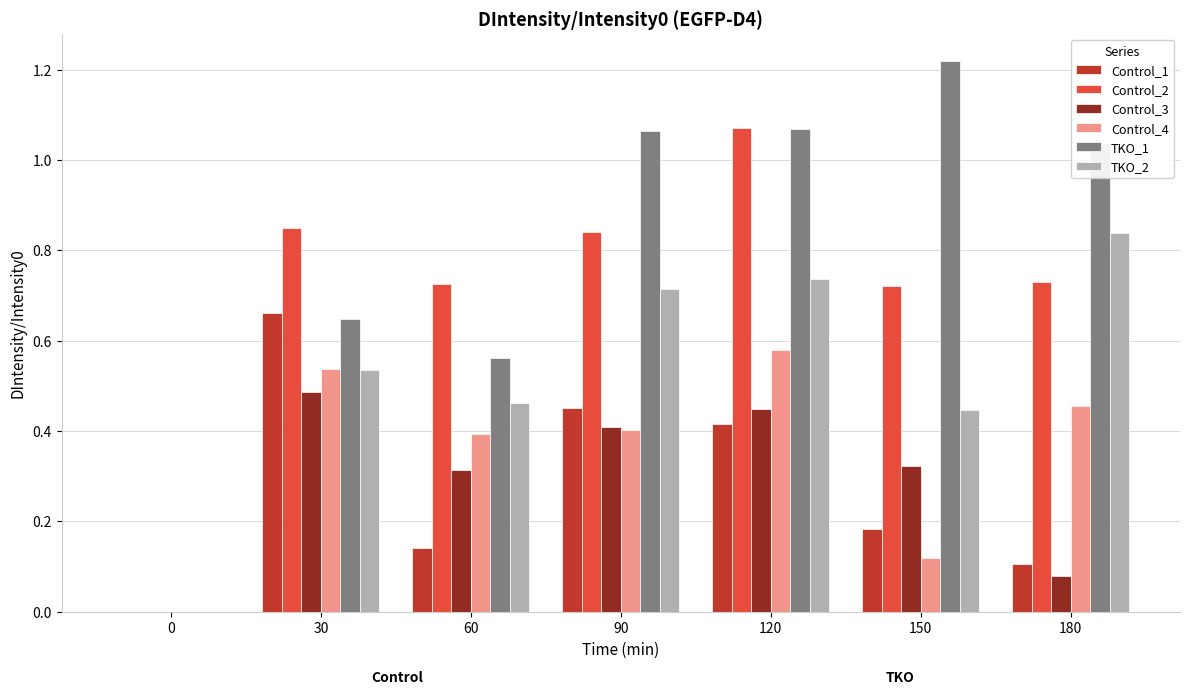

What is the sum of all Control_1 values?

2.0